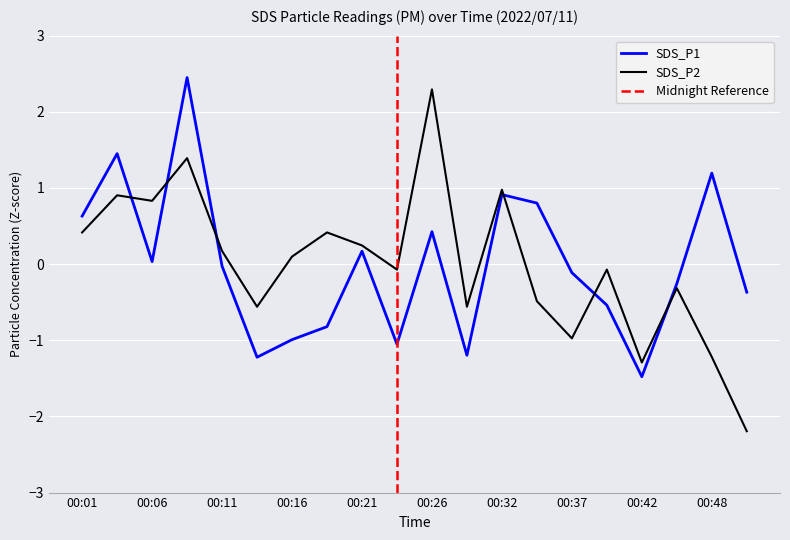

After their last crossing, which series has the higher values: SDS_P1 or SDS_P2?

SDS_P1